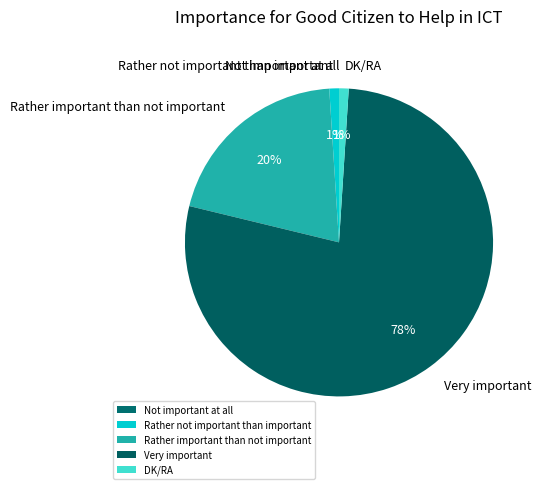

The DK/RA slice represents 11% of the pie. True or false?

False